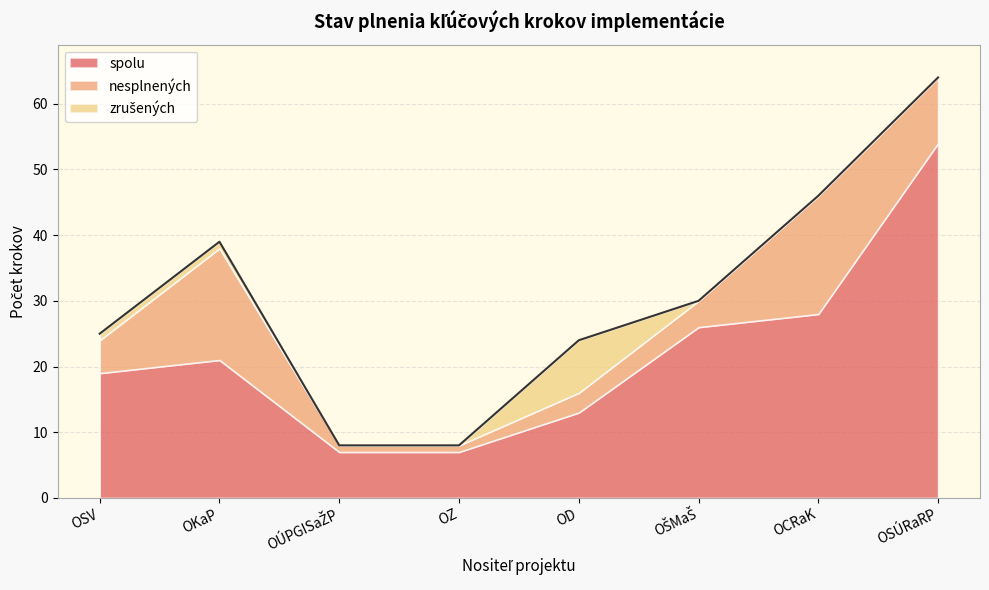

What is the highest value of the spolu series?

54